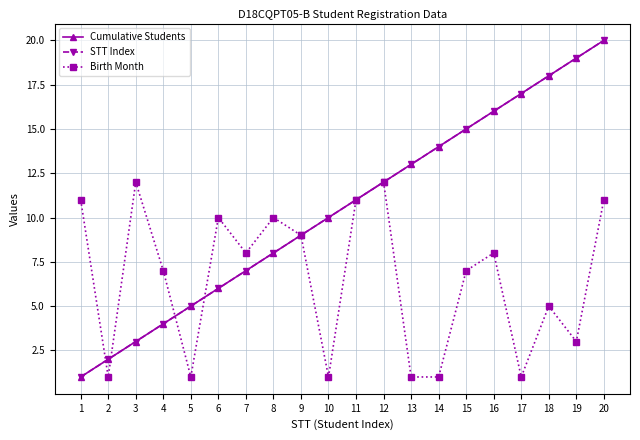

The STT Index series shows 24 at 14. True or false?

False